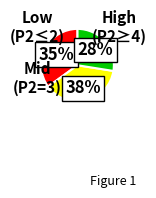

Is there a majority slice in this chart?

No